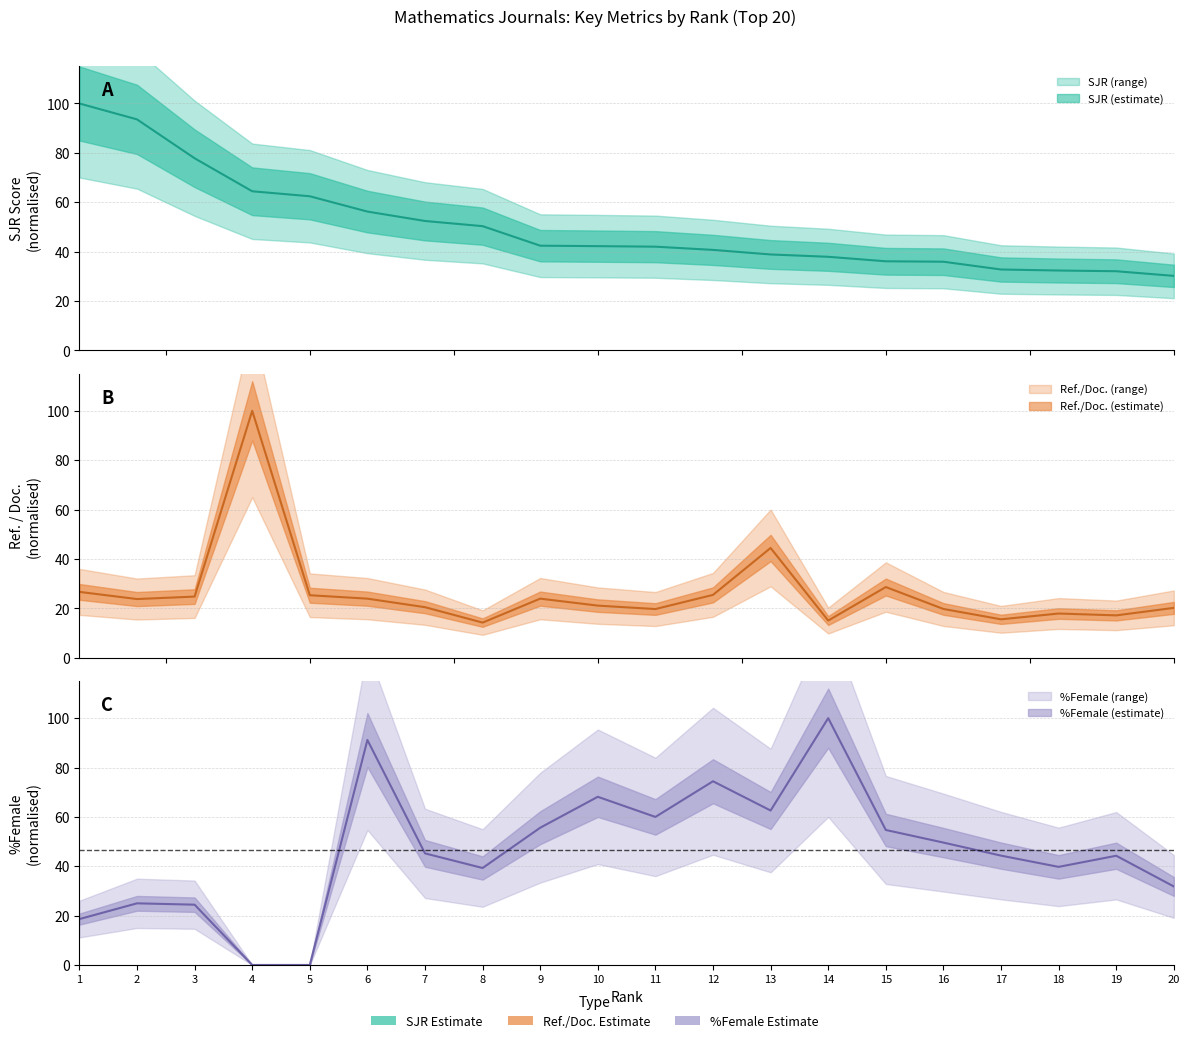

How many data points in %Female are less than 45?

10